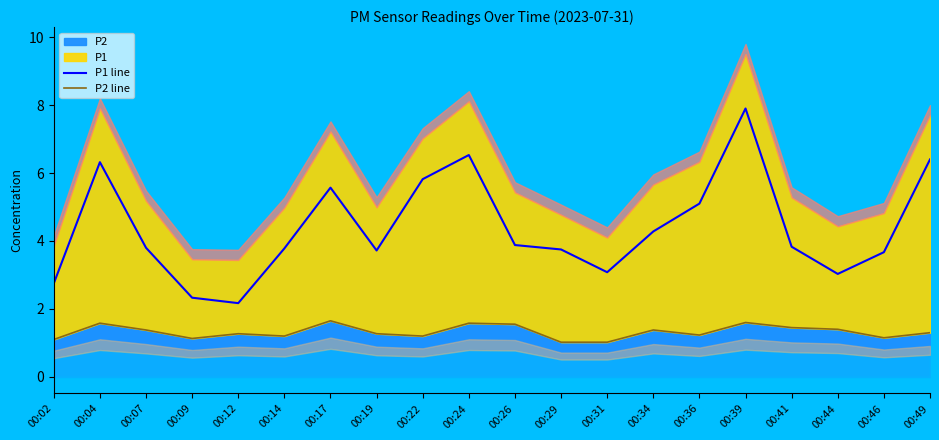

Reading left to right, list all the values displayed in this chart.

P1 line: 2.8	6.3	3.8	2.3	2.2	3.8	5.6	3.7	5.8	6.5	3.9	3.8	3.1	4.3	5.1	7.9	3.8	3.0	3.7	6.4
P2 line: 1.1	1.6	1.4	1.1	1.3	1.2	1.6	1.3	1.2	1.6	1.6	1.0	1.0	1.4	1.2	1.6	1.4	1.4	1.1	1.3